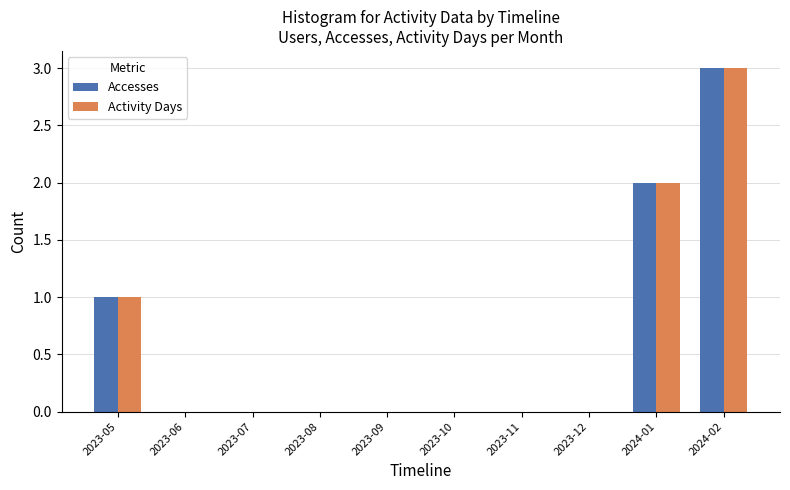

How many groups of bars are there?

10